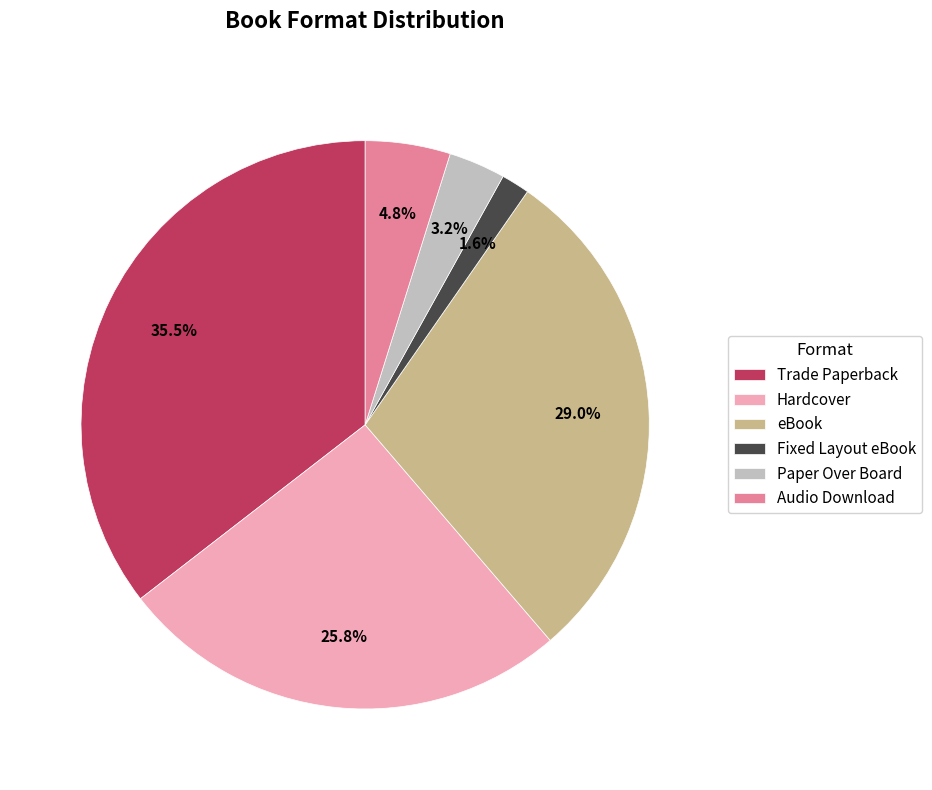

Is the sum of Hardcover and Audio Download greater than half?

No